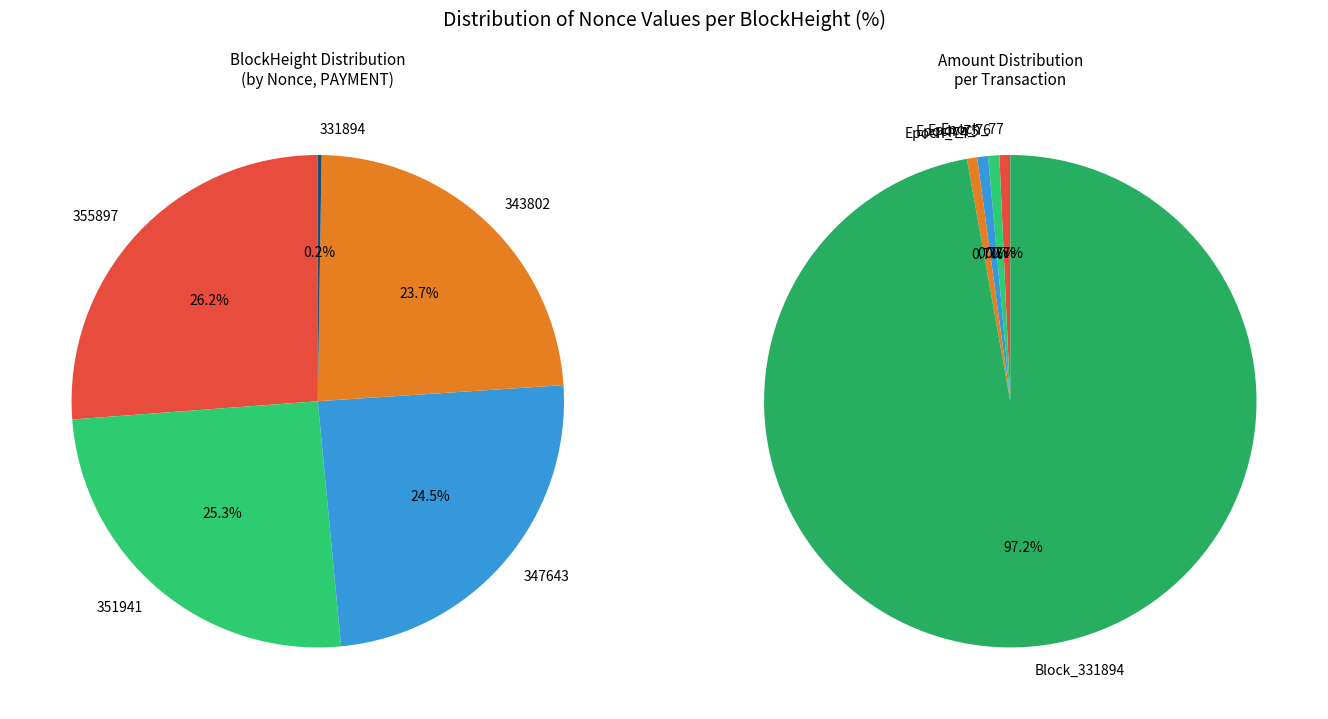

Is it true that 347643 is 32% of the pie?

False